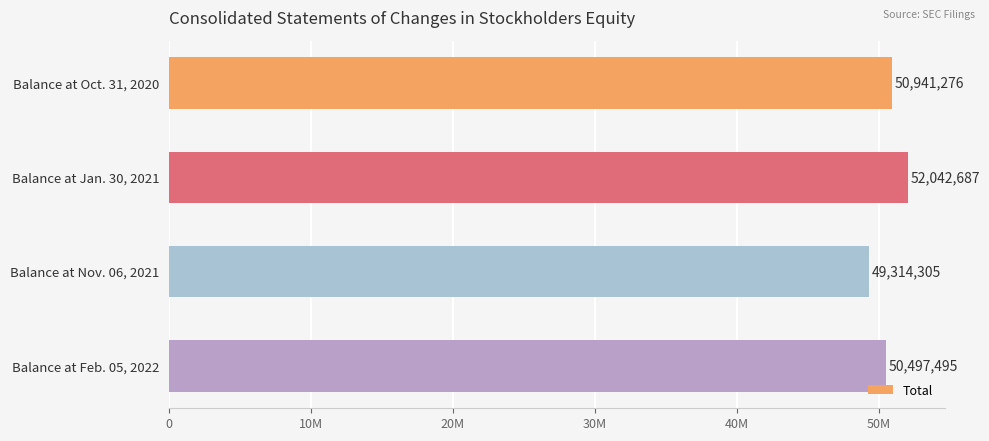

Which category has the lowest value across all series?

Balance at Nov. 06, 2021